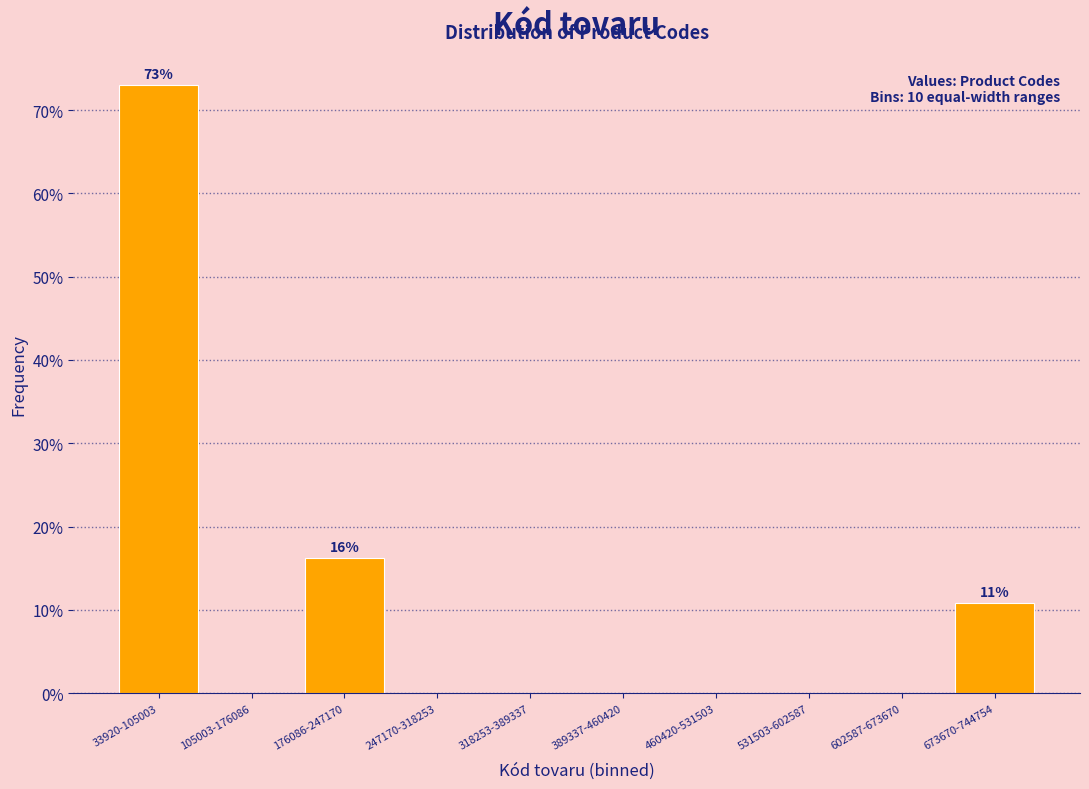

Reading left to right, list all the values displayed in this chart.

33920-105003=73.0	105003-176086=0.0	176086-247170=16.2	247170-318253=0.0	318253-389337=0.0	389337-460420=0.0	460420-531503=0.0	531503-602587=0.0	602587-673670=0.0	673670-744754=10.8